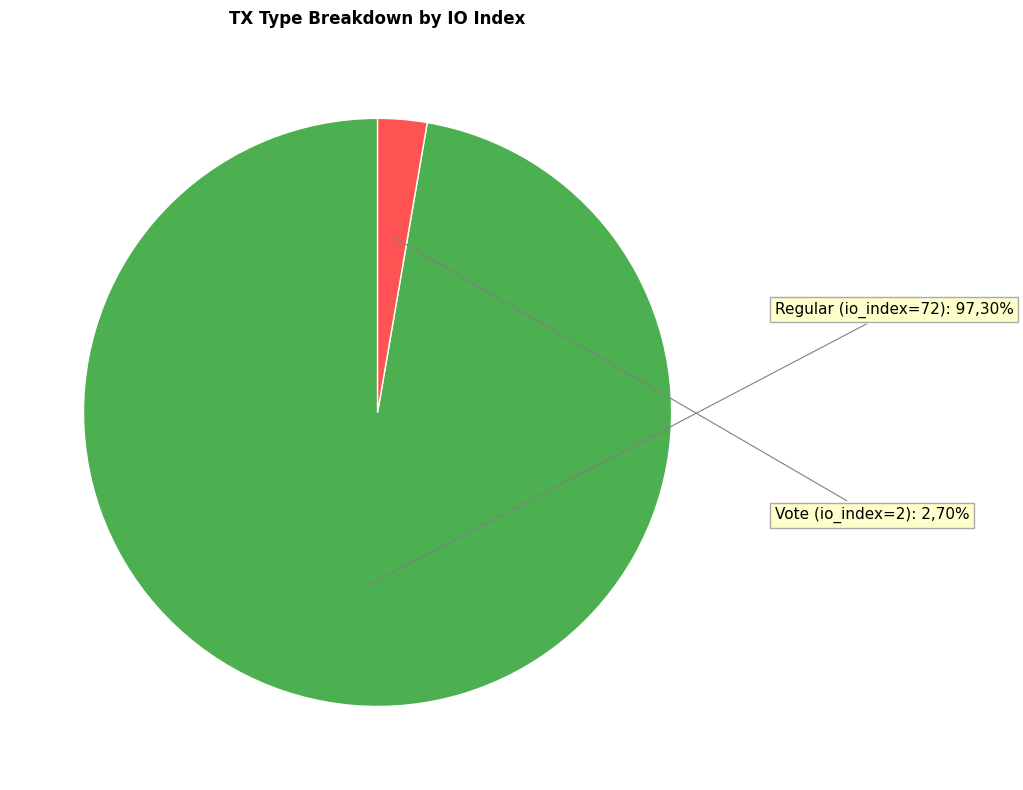

The Regular (io_index=72) slice represents 83% of the pie. True or false?

False